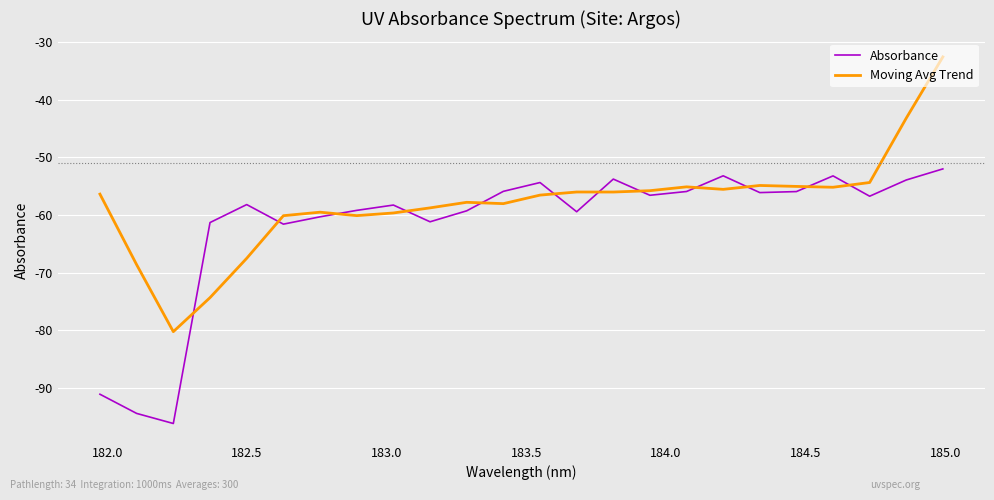

Which series has the largest range (max minus min)?

Moving Avg Trend